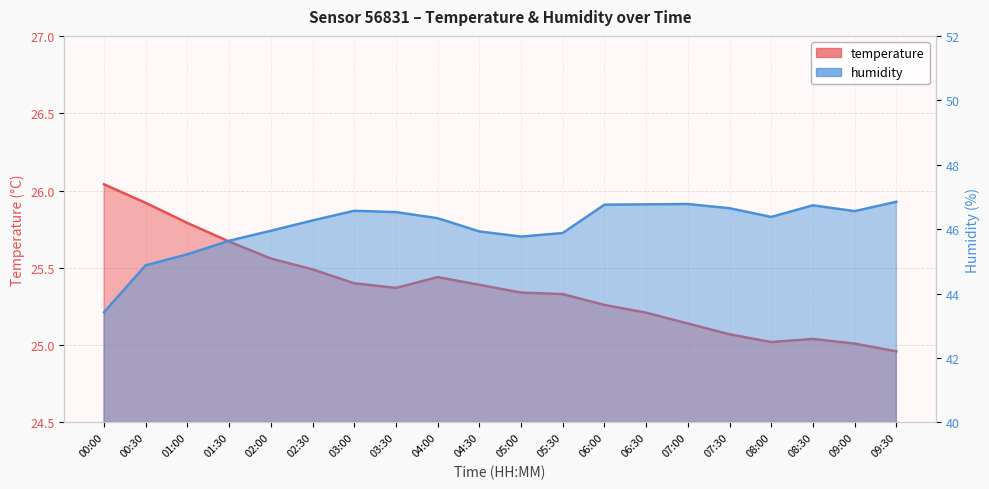

Reading left to right, transcribe all the data shown in this chart.

temperature: 00:00=26.0	00:30=25.9	01:00=25.8	01:30=25.7	02:00=25.6	02:30=25.5	03:00=25.4	03:30=25.4	04:00=25.4	04:30=25.4	05:00=25.3	05:30=25.3	06:00=25.3	06:30=25.2	07:00=25.1	07:30=25.1	08:00=25.0	08:30=25.0	09:00=25.0	09:30=25.0
humidity: 00:00=43.4	00:30=44.9	01:00=45.2	01:30=45.6	02:00=46.0	02:30=46.3	03:00=46.6	03:30=46.5	04:00=46.3	04:30=45.9	05:00=45.8	05:30=45.9	06:00=46.8	06:30=46.8	07:00=46.8	07:30=46.6	08:00=46.4	08:30=46.7	09:00=46.6	09:30=46.9